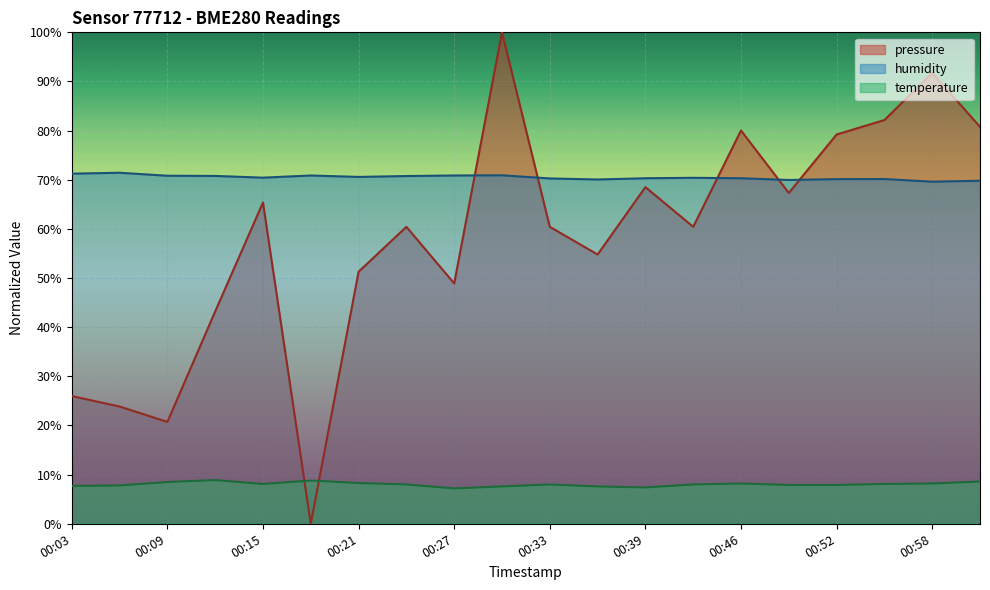

True or false: pressure has more than 1 interior local peaks.

True